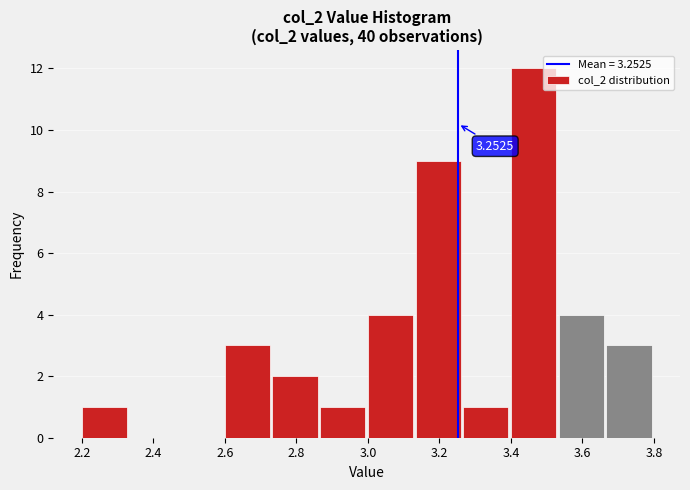

Which range on the x-axis has the tallest bar?

3.40 to 3.54